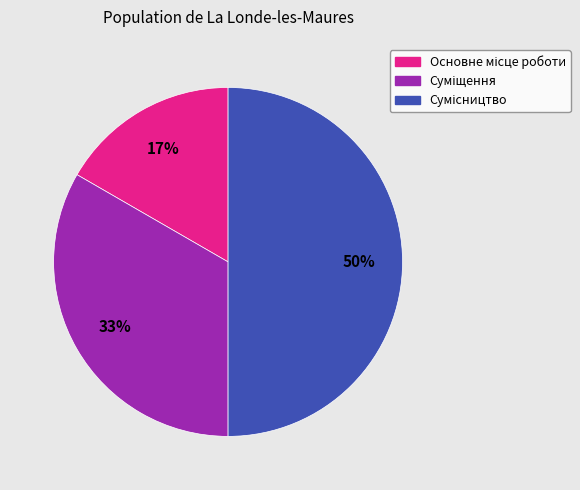

To the nearest percent, what is the average slice percentage?

33%